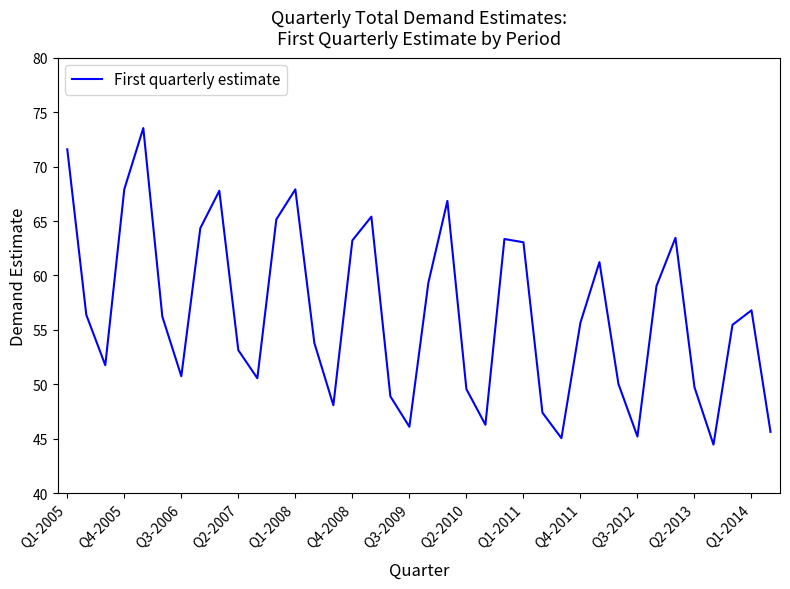

What is the minimum value shown in the chart?

44.5